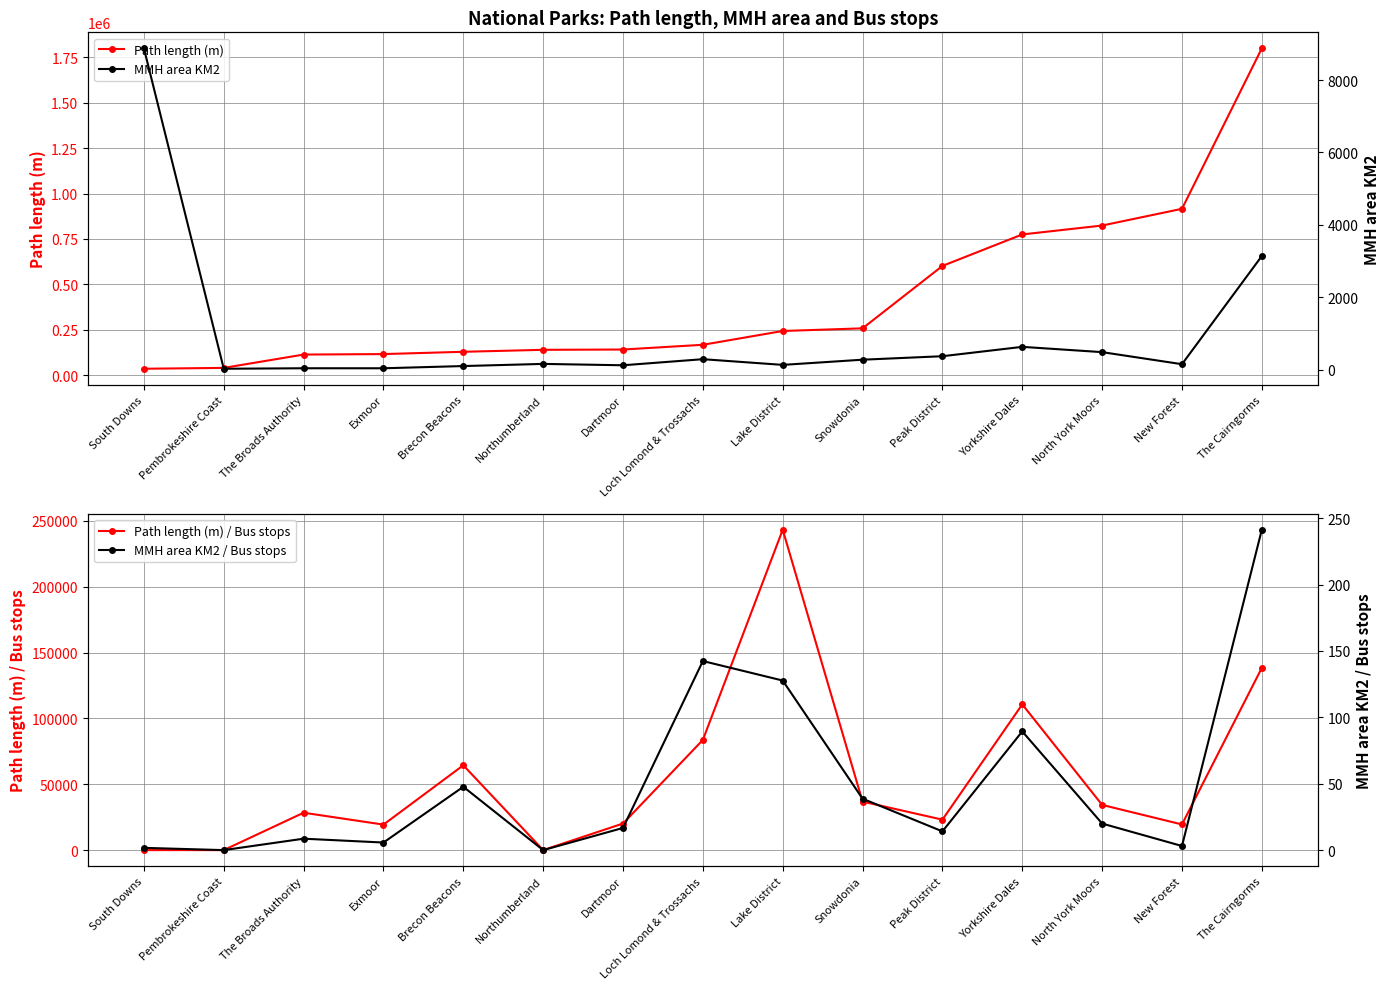

List the series in order of their peak value, highest first.

Path length (m), Path length (m) / Bus stops, MMH area KM2, MMH area KM2 / Bus stops